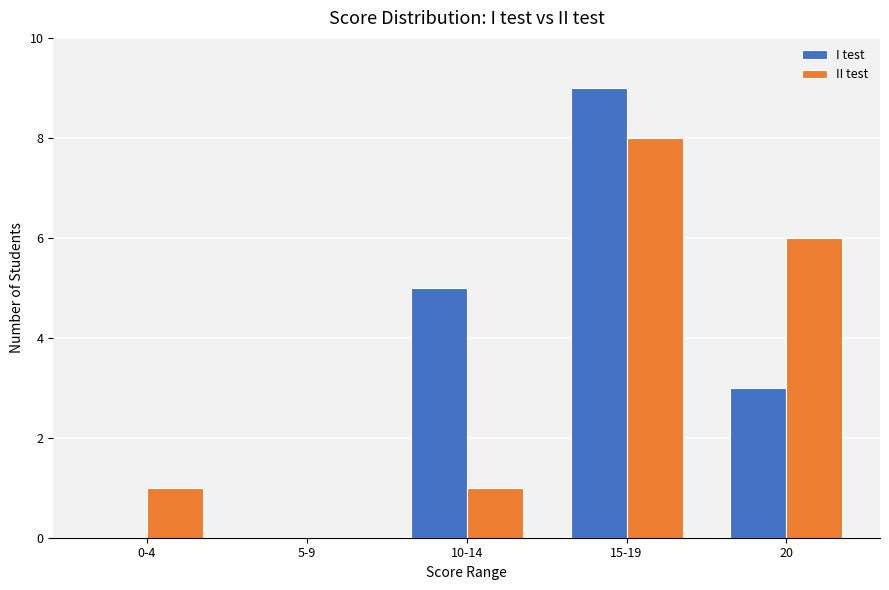

Where is II test nearest to the value 4?

20